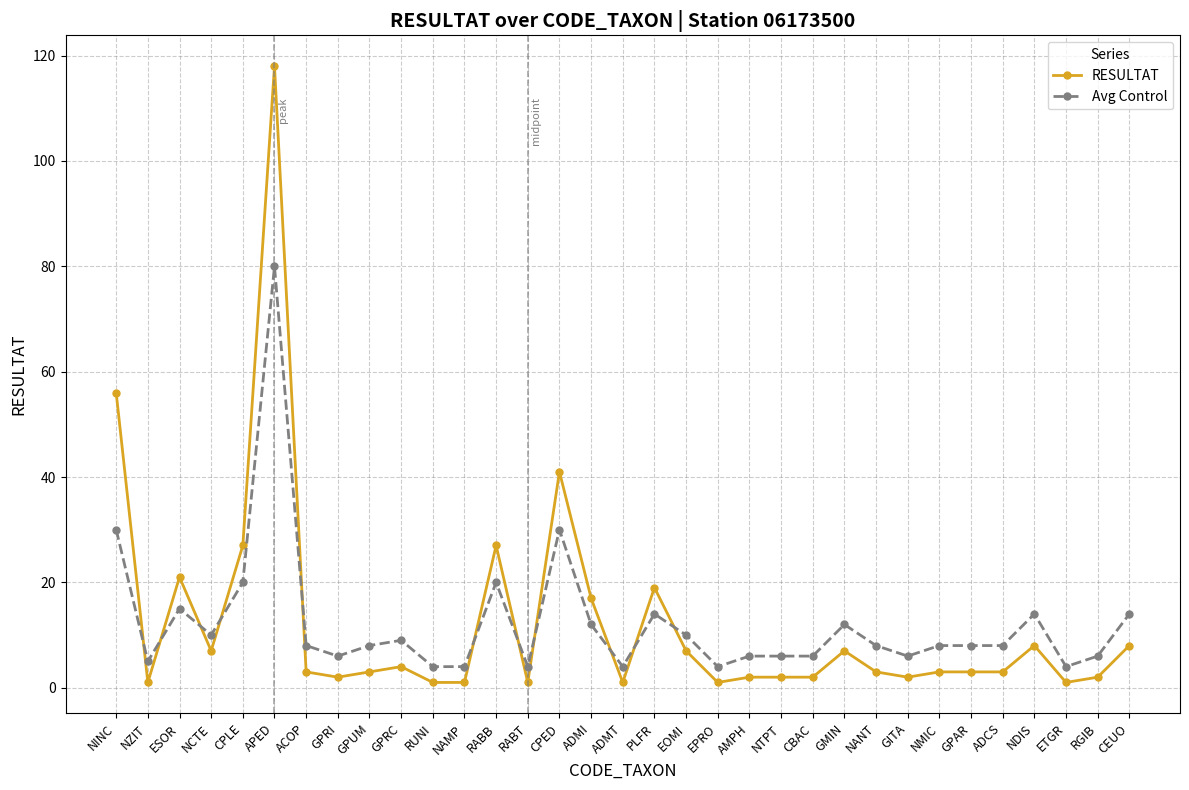

Between GPUM and RABT, which series saw the biggest shift?

Avg Control